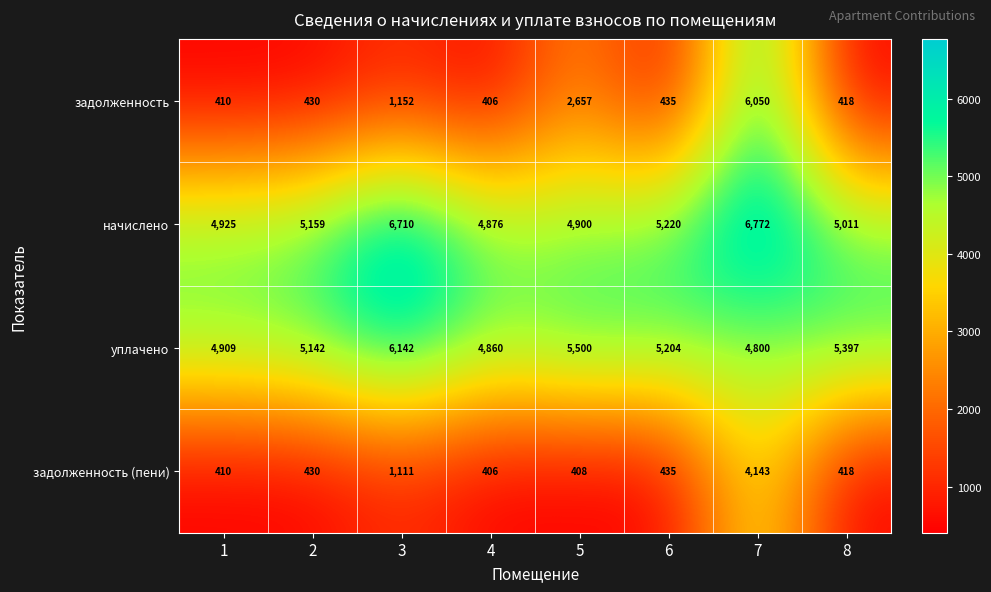

At how many categories does at least one series exceed 1680?

8